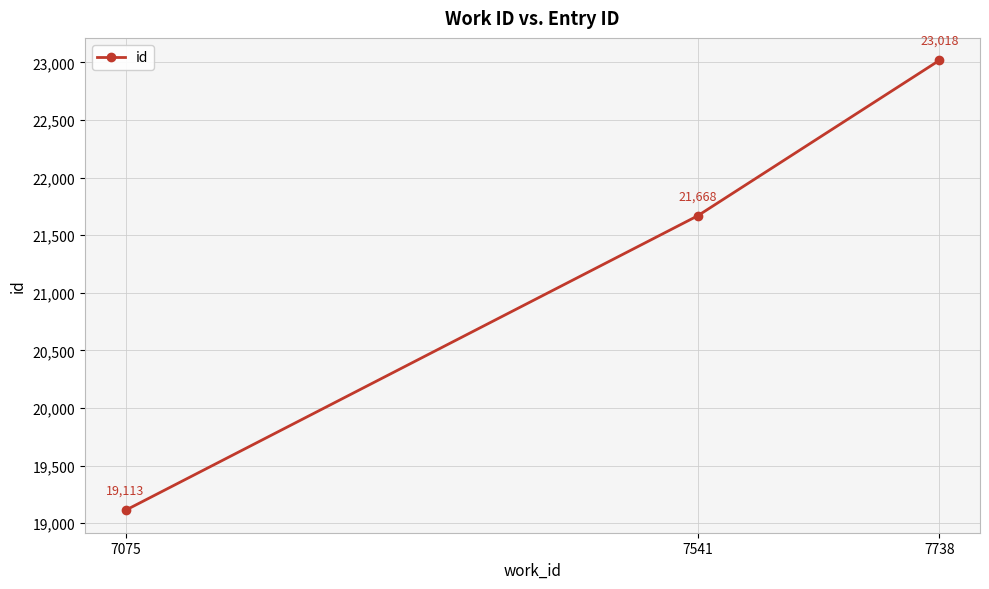

List the labels in order of value, smallest first.

7075, 7541, 7738